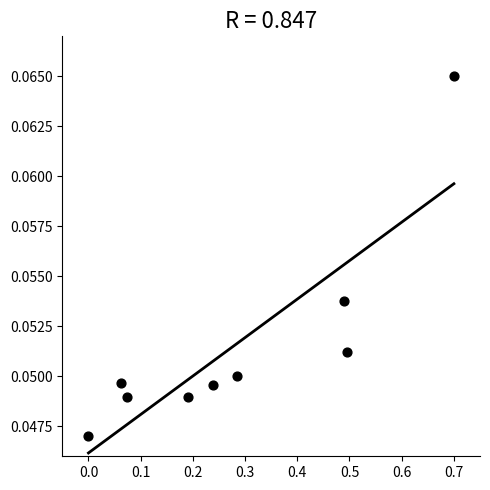

What is the range of X values (max minus min)?

0.7